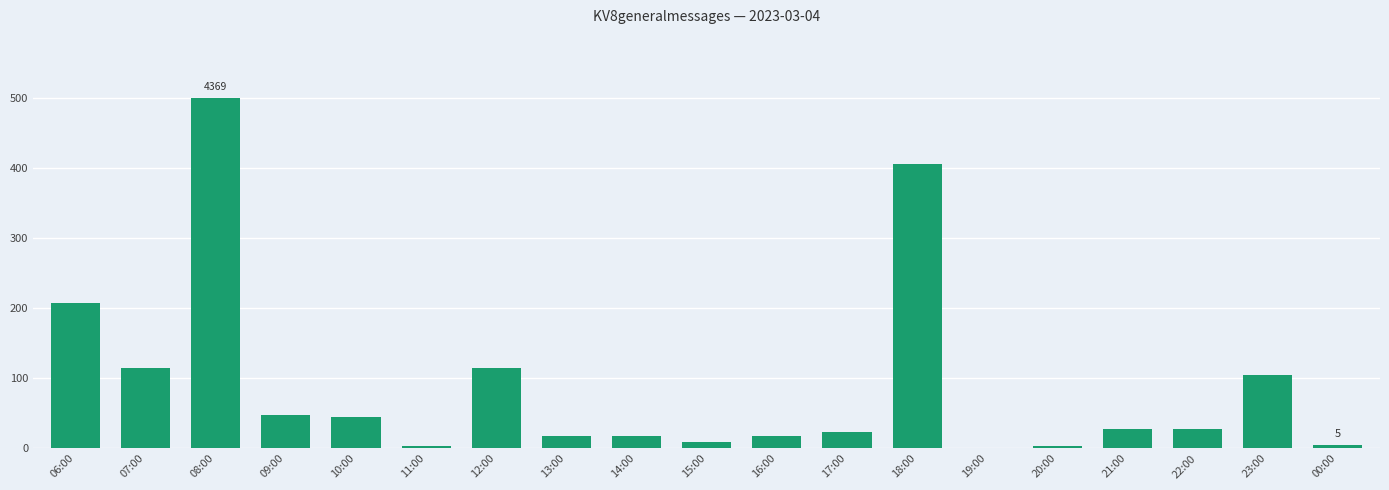

What is the sum of all values?

1693